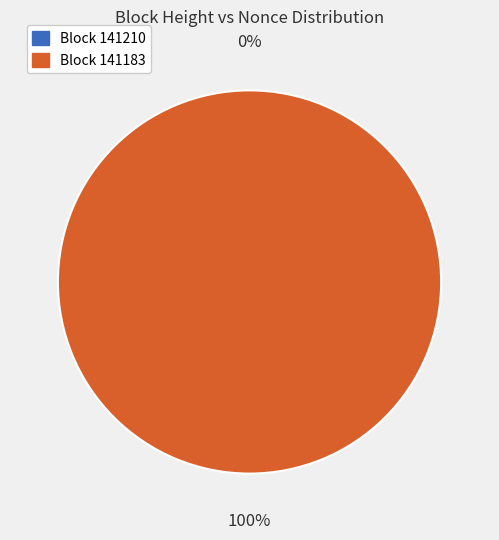

Count the number of slices in the pie.

2